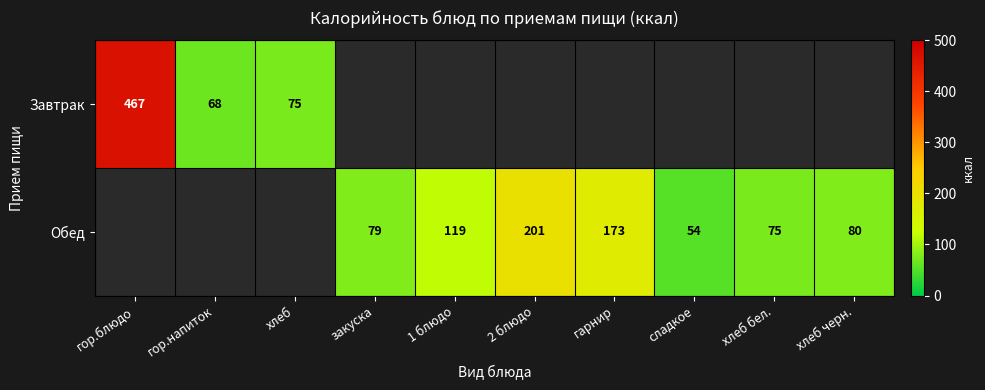

Is the value of Обед at 2 блюдо greater than the value of Завтрак at гор.напиток?

Yes